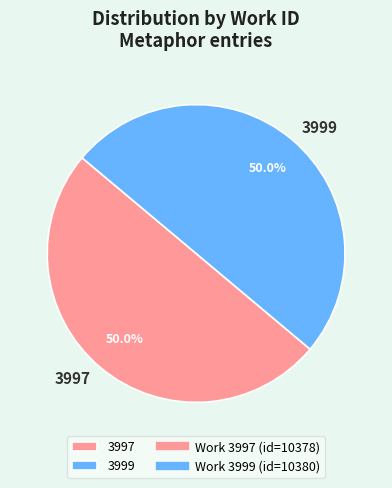

To the nearest percent, what percentage of the pie is 3997?

50%